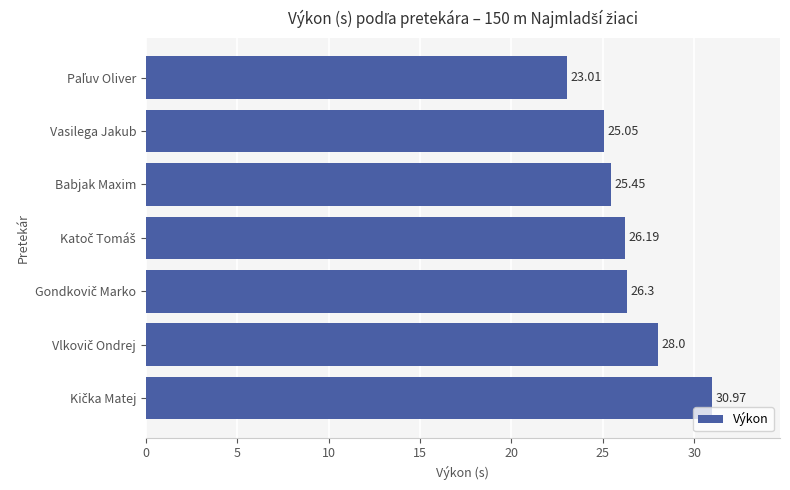

What is the average value?

26.4